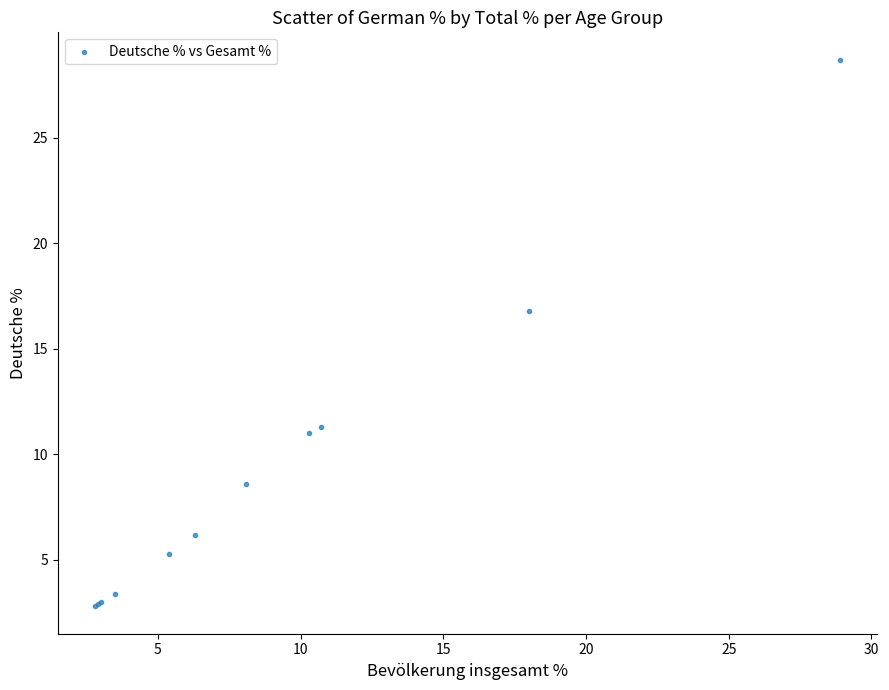

What Y value in the scatter plot is closest to 15?

16.8